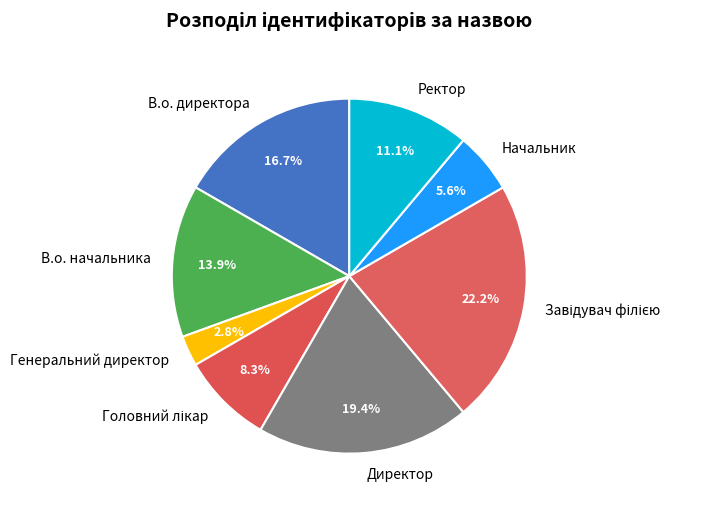

To the nearest percent, what percentage of the pie is Начальник?

6%